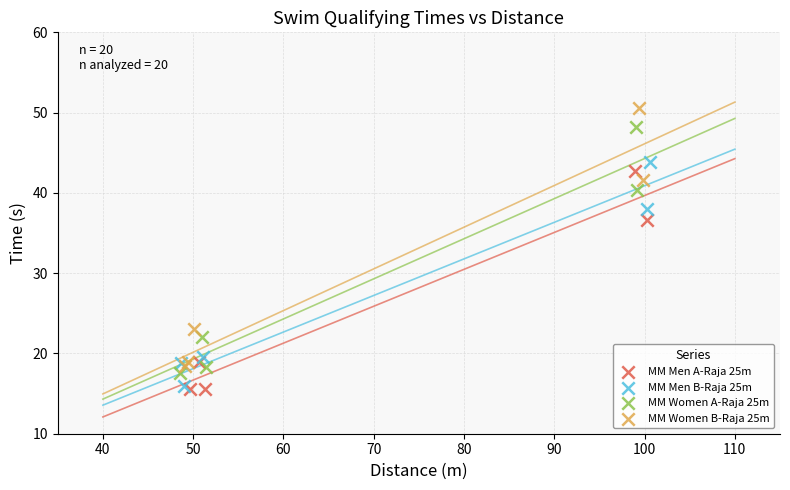

Which series reaches the maximum Y coordinate?

MM Women B-Raja 25m